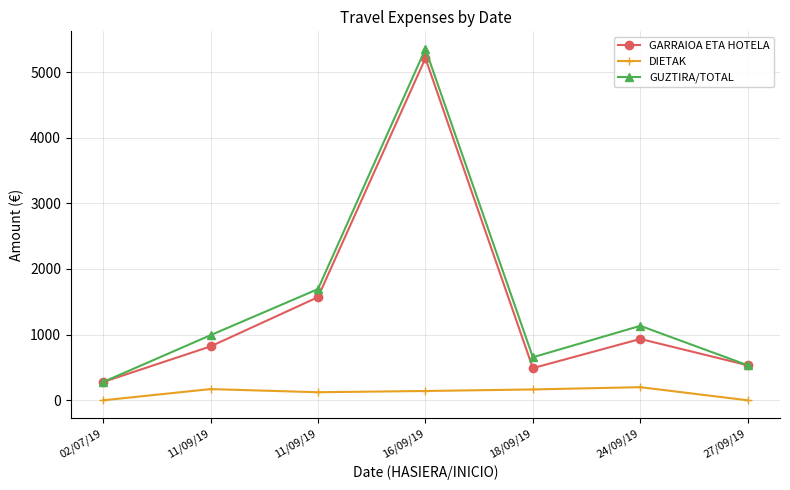

At how many categories does at least one series exceed 5133?

1